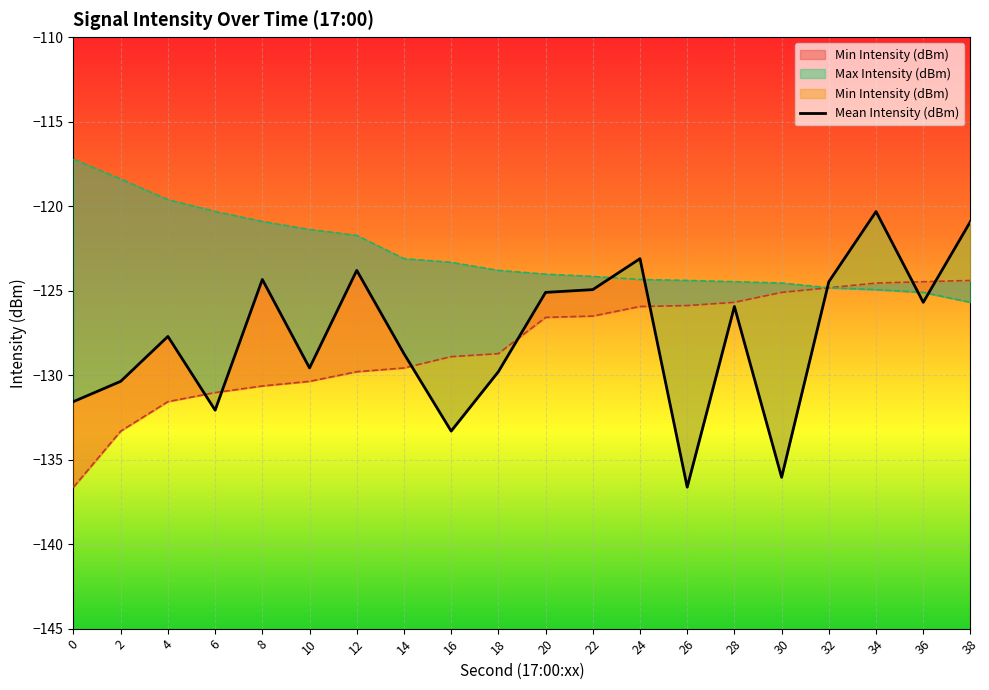

Is it true that the value at 26 is -136.6?

True